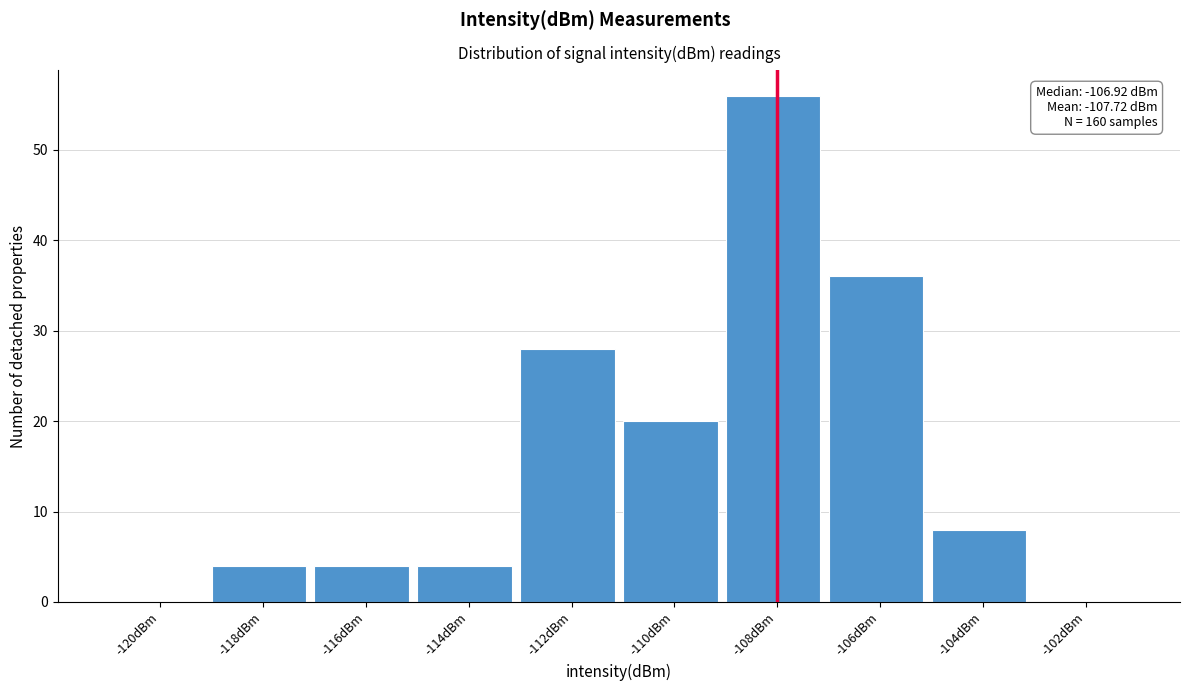

Reading left to right, list all the values displayed in this chart.

-120dBm=0	-118dBm=4	-116dBm=4	-114dBm=4	-112dBm=28	-110dBm=20	-108dBm=56	-106dBm=36	-104dBm=8	-102dBm=0